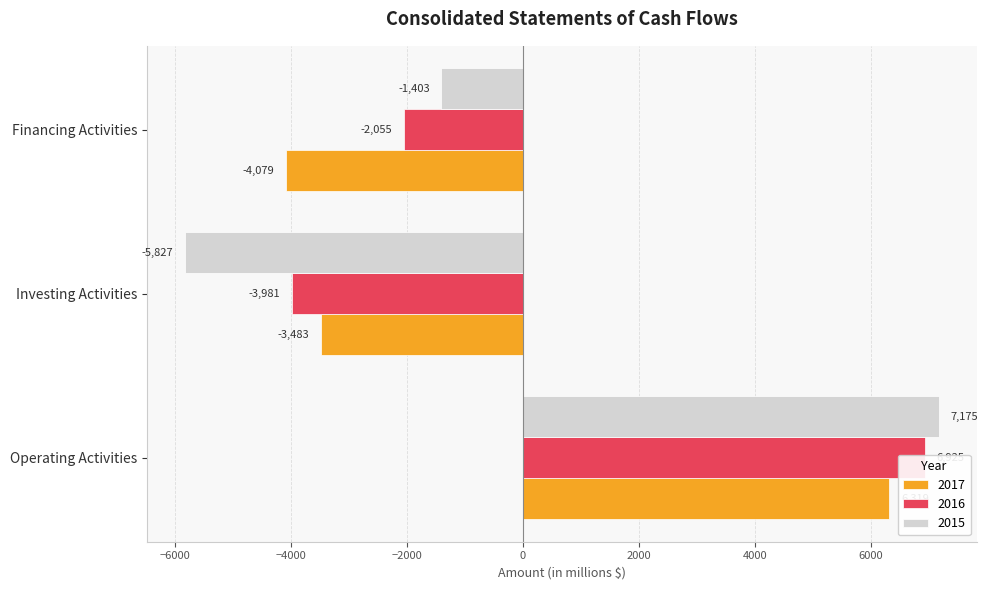

Which series changed the most between Operating Activities and Investing Activities?

2015